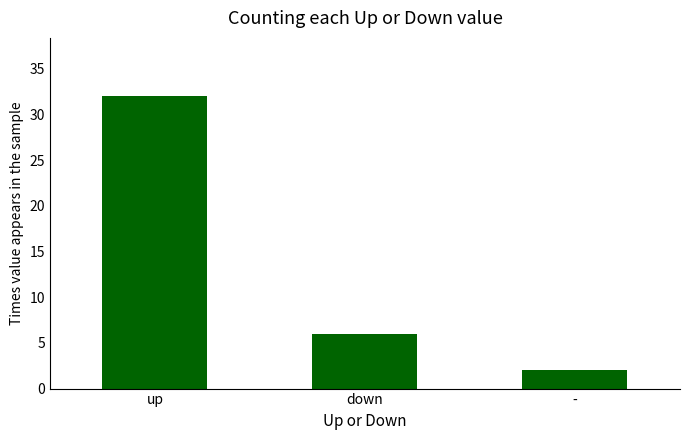

How many data points are less than 6?

1